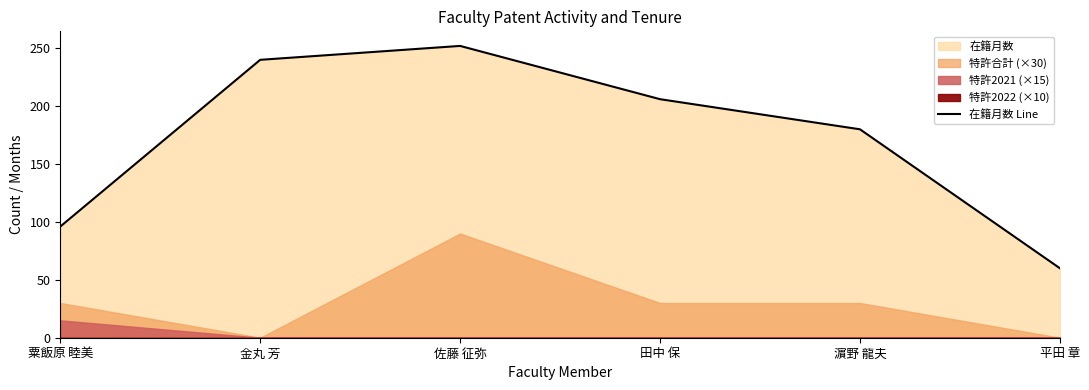

At which category does the chart reach its minimum across all series?

平田 章